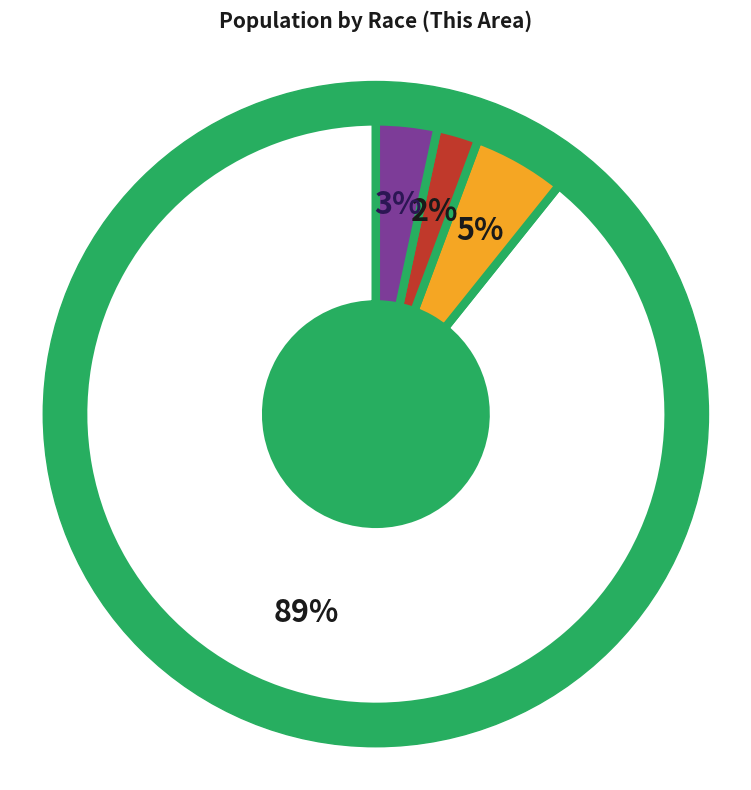

How many slices are in this pie chart?

4